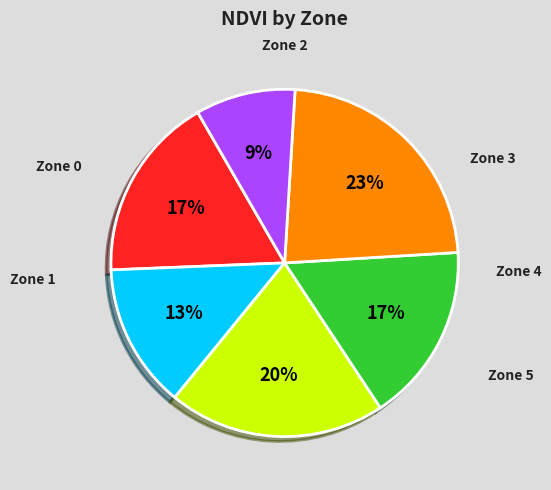

To the nearest percent, what is the difference between the largest and smallest slice percentages?

14%